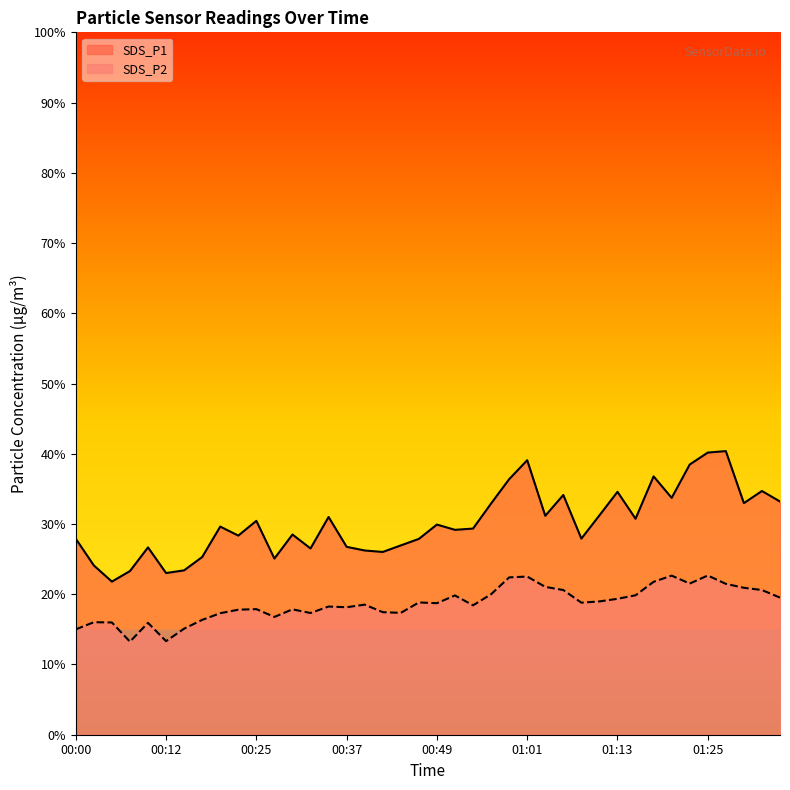

True or false: SDS_P2 and SDS_P1 cross at least once.

False